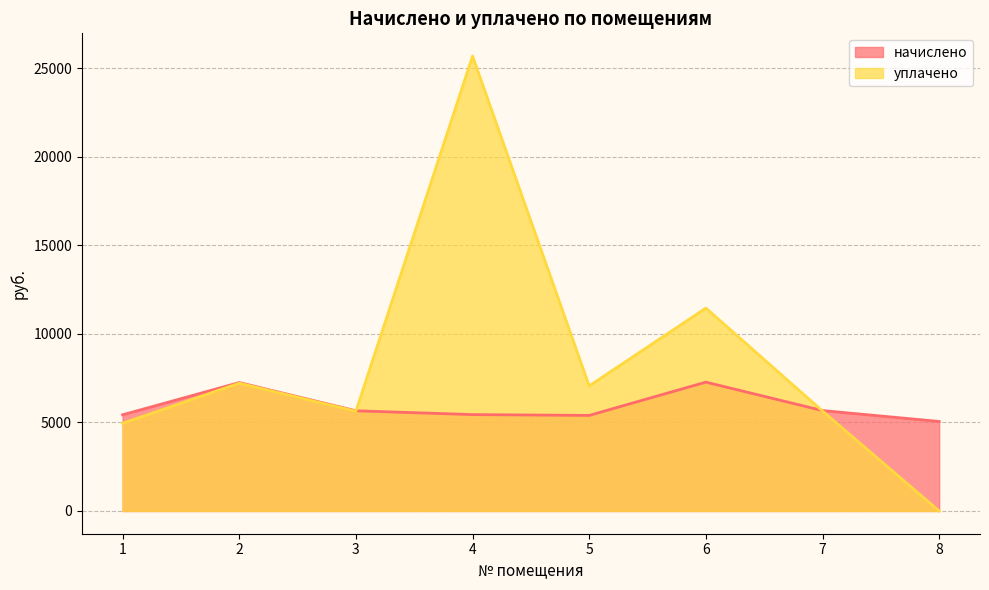

What is the sum of the начислено values at 3 and 5?

11057.8